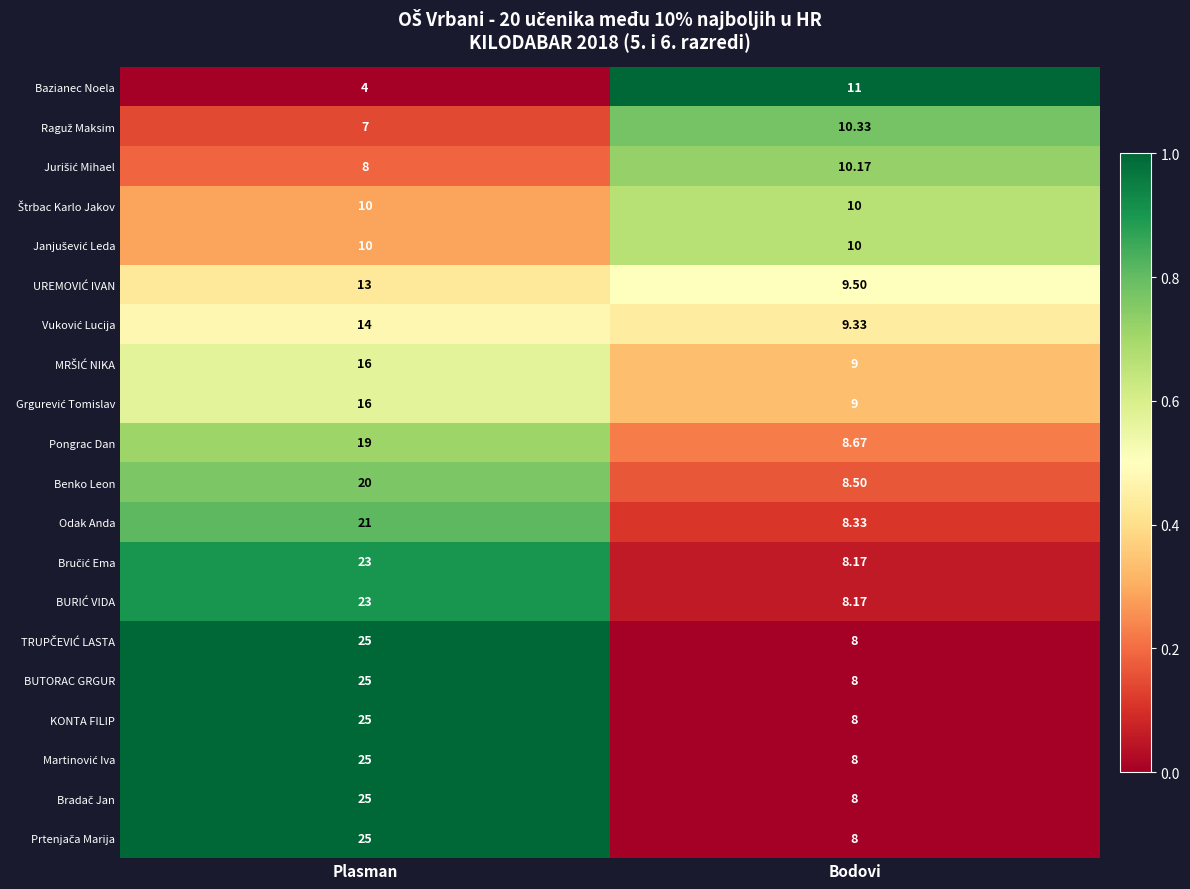

What is the spread (max minus min) of values at Bodovi?

3.0